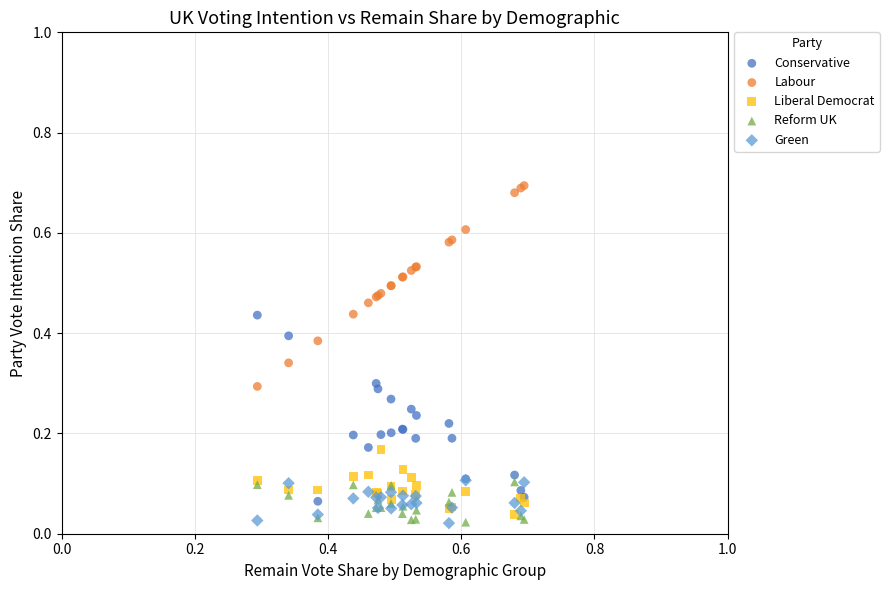

Which series has the widest spread of Y values?

Labour